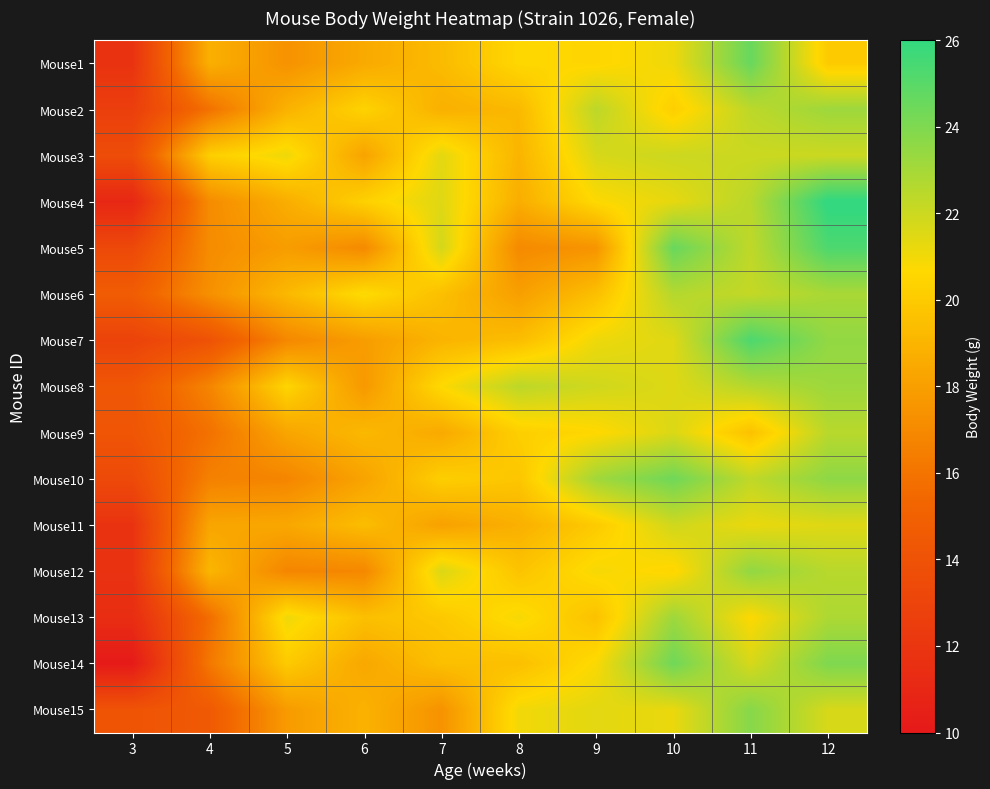

How many categories are shown in the chart?

10